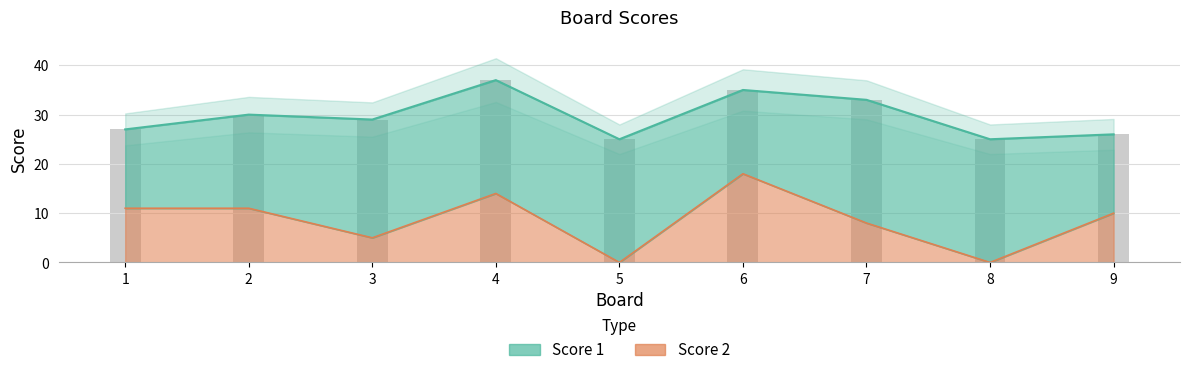

Is it true that Score 2 equals 6 at 8?

False